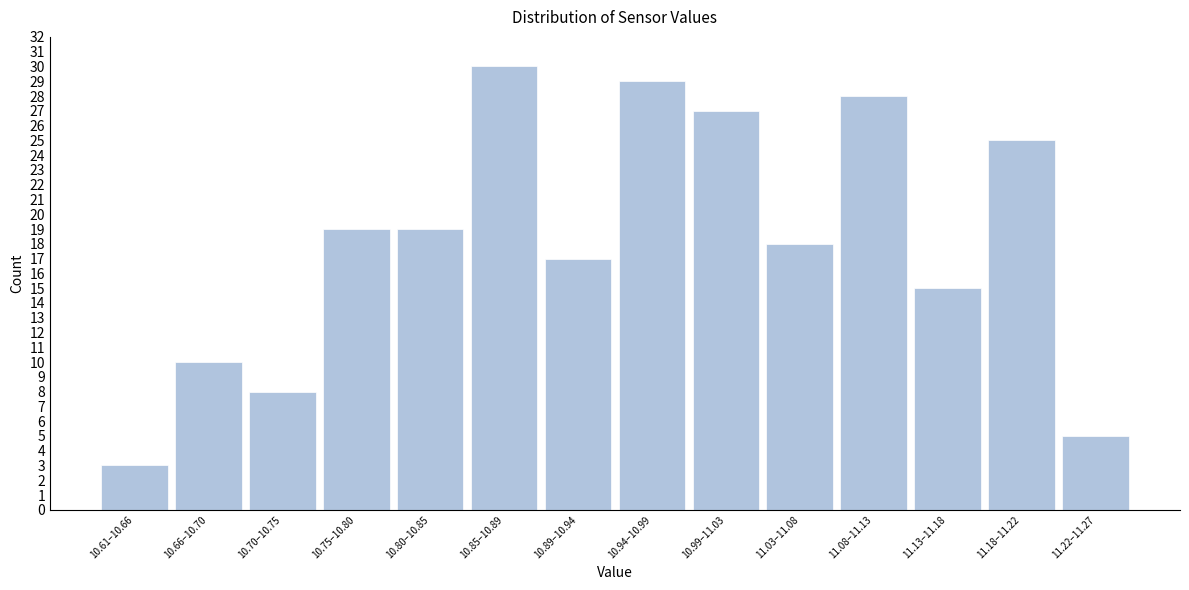

Reading left to right, extract all data points from this chart.

10.61–10.66=3	10.66–10.70=10	10.70–10.75=8	10.75–10.80=19	10.80–10.85=19	10.85–10.89=30	10.89–10.94=17	10.94–10.99=29	10.99–11.03=27	11.03–11.08=18	11.08–11.13=28	11.13–11.18=15	11.18–11.22=25	11.22–11.27=5